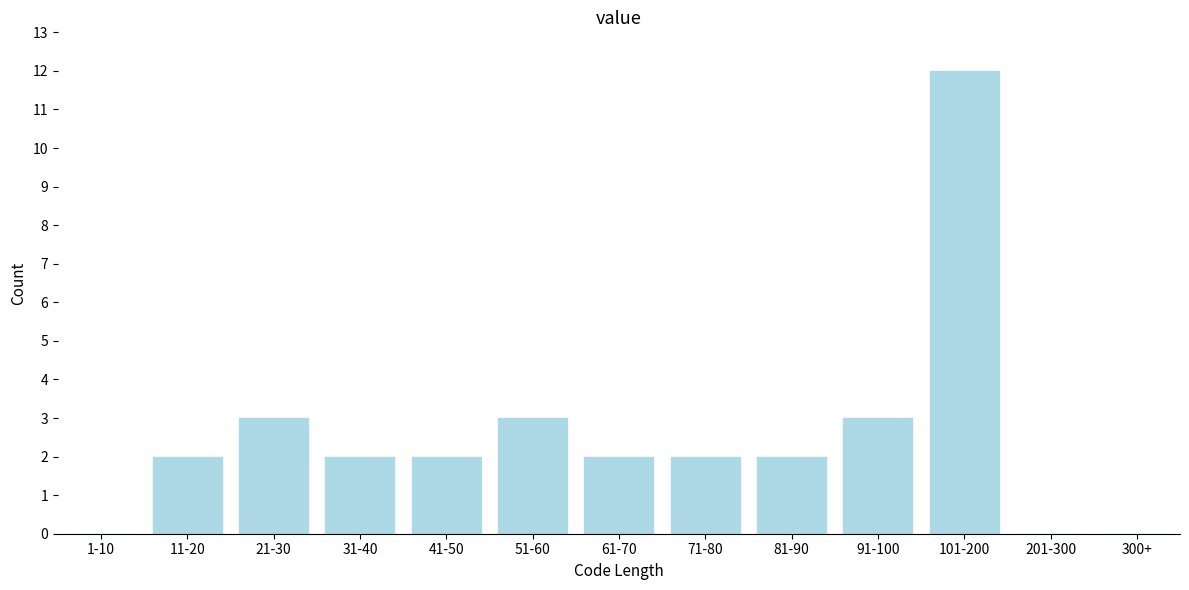

Reading right to left, transcribe all the data shown in this chart.

300+=0	201-300=0	101-200=12	91-100=3	81-90=2	71-80=2	61-70=2	51-60=3	41-50=2	31-40=2	21-30=3	11-20=2	1-10=0